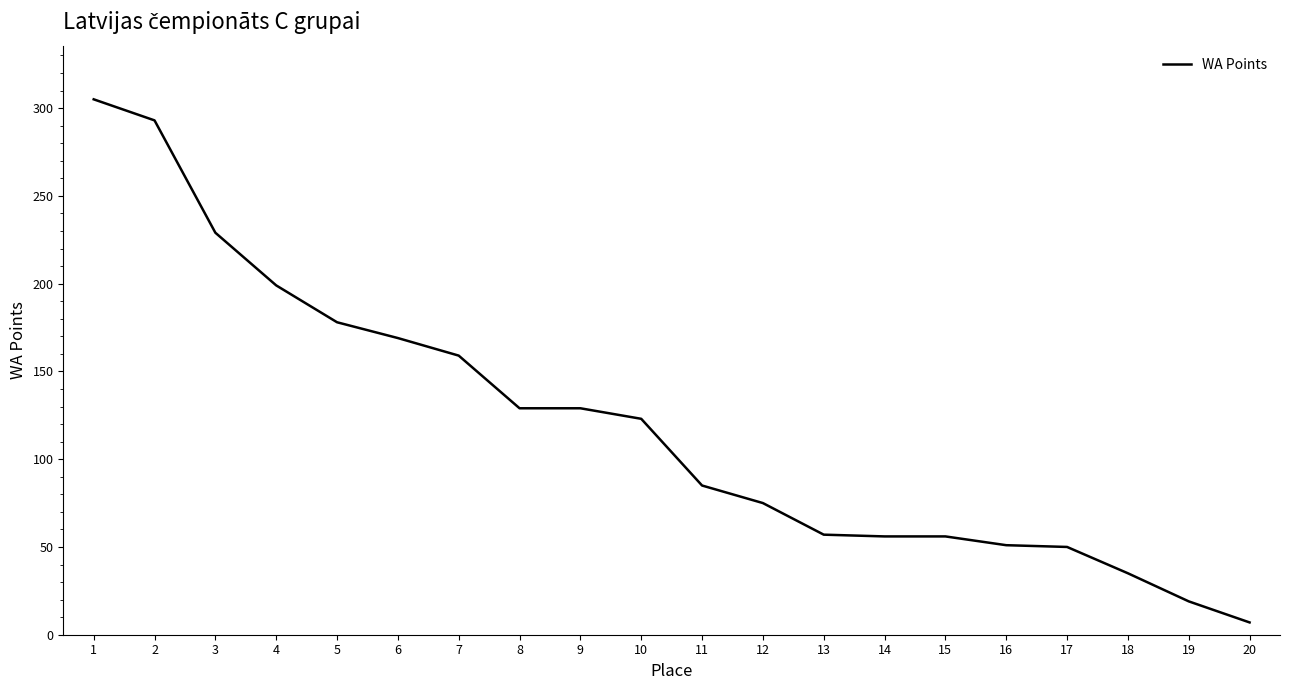

What is the difference between the values at 1 and 8?

176